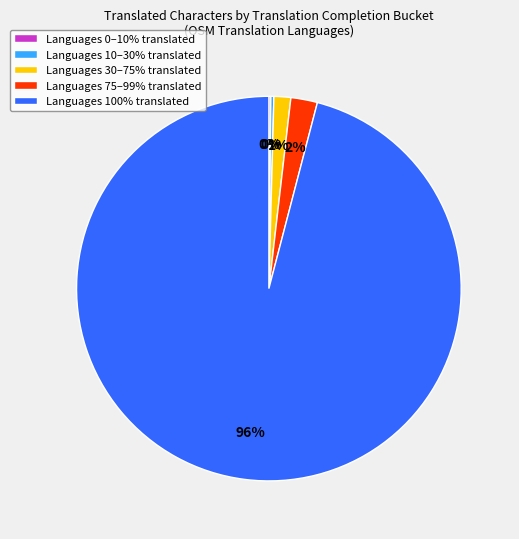

Is there any slice that represents more than half of the pie?

Yes